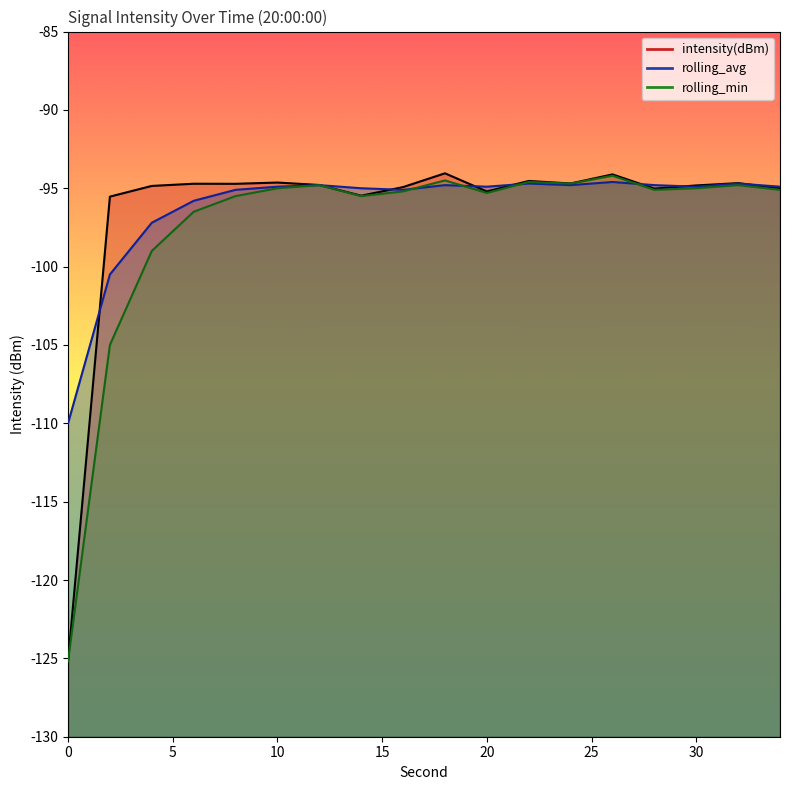

Reading left to right, extract all data points from this chart.

intensity(dBm): 0=-125.2	2=-95.5	4=-94.9	6=-94.7	8=-94.7	10=-94.6	12=-94.8	14=-95.5	16=-94.9	18=-94.0	20=-95.2	22=-94.5	24=-94.7	26=-94.1	28=-95.0	30=-94.8	32=-94.7	34=-95.0
rolling_avg: 0=-110.0	2=-100.5	4=-97.2	6=-95.8	8=-95.1	10=-94.9	12=-94.8	14=-95.0	16=-95.1	18=-94.8	20=-94.9	22=-94.7	24=-94.8	26=-94.6	28=-94.8	30=-94.9	32=-94.7	34=-94.9
rolling_min: 0=-125.2	2=-105.0	4=-99.0	6=-96.5	8=-95.5	10=-95.0	12=-94.8	14=-95.5	16=-95.2	18=-94.5	20=-95.3	22=-94.6	24=-94.7	26=-94.2	28=-95.1	30=-95.0	32=-94.8	34=-95.1